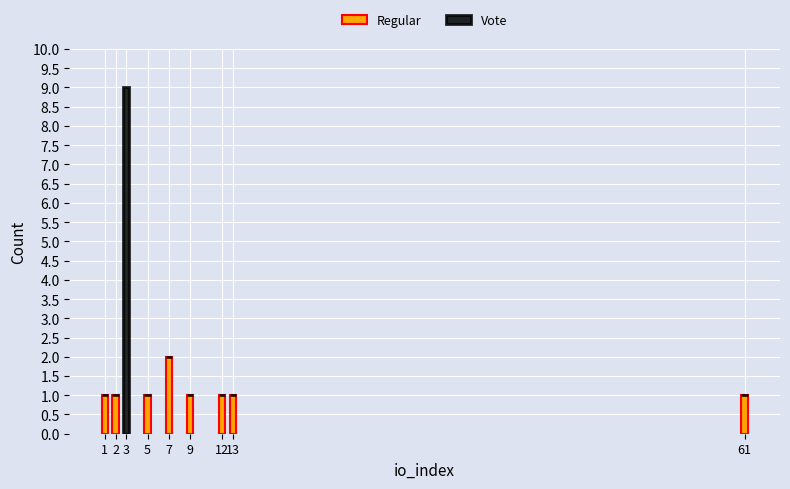

True or false: Regular has a value of 0 at 61.

False